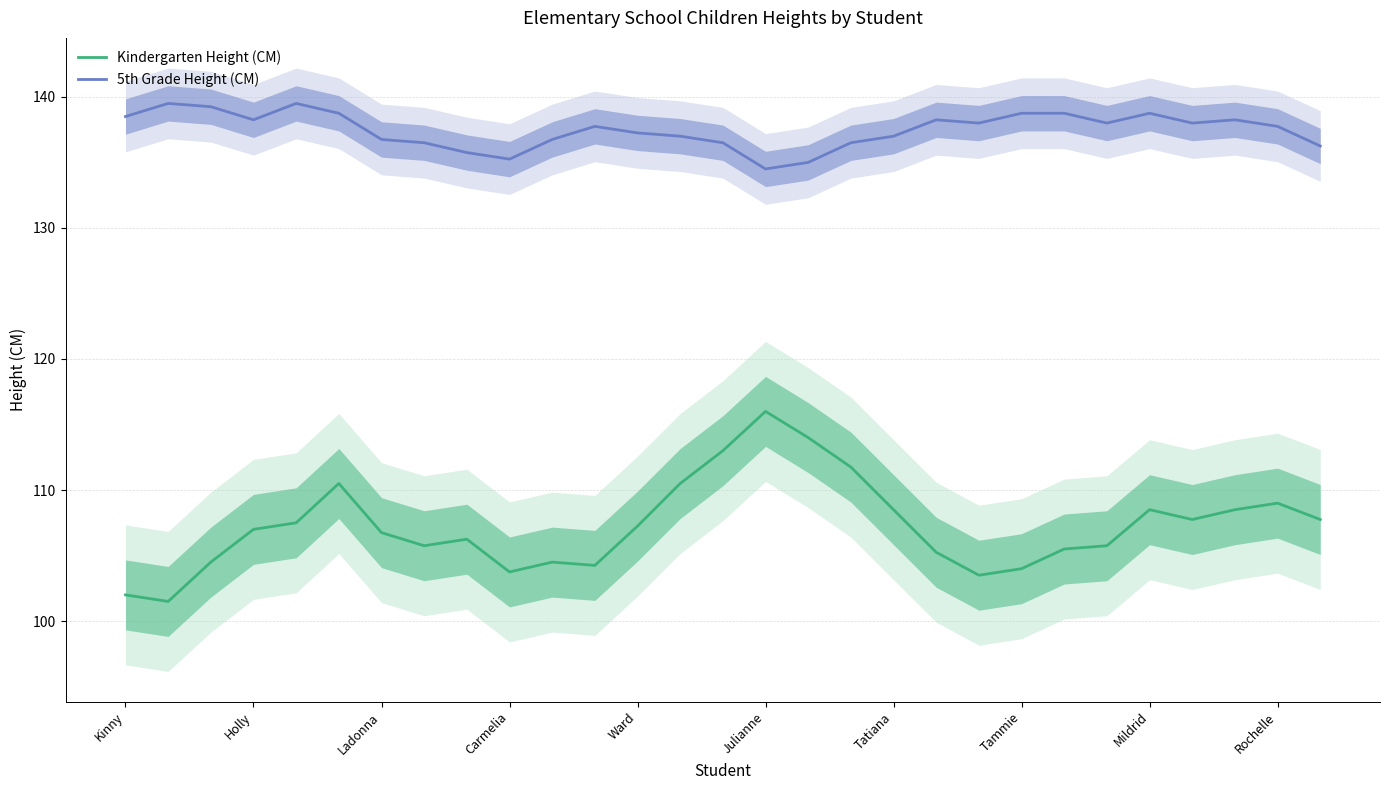

Reading left to right, what are all the values shown in this chart?

Kindergarten Height (CM): 102.0	101.5	104.5	107.0	107.5	110.5	106.8	105.8	106.2	103.8	104.5	104.2	107.2	110.5	113.0	116.0	114.0	111.8	108.5	105.2	103.5	104.0	105.5	105.8	108.5	107.8	108.5	109.0	107.8
5th Grade Height (CM): 138.5	139.5	139.2	138.2	139.5	138.8	136.8	136.5	135.8	135.2	136.8	137.8	137.2	137.0	136.5	134.5	135.0	136.5	137.0	138.2	138.0	138.8	138.8	138.0	138.8	138.0	138.2	137.8	136.2